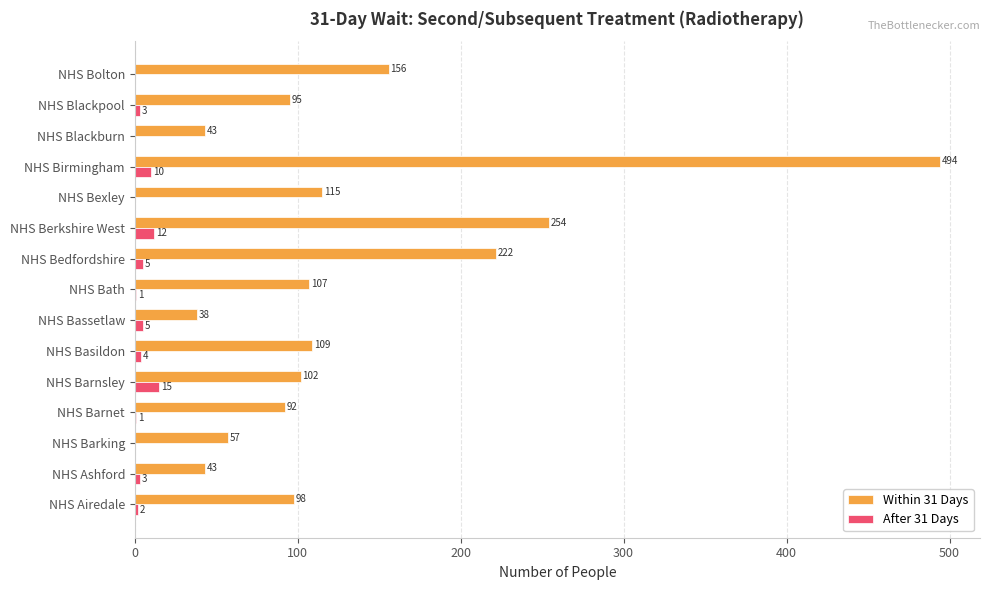

At which category is the sum across all series the highest?

NHS Birmingham